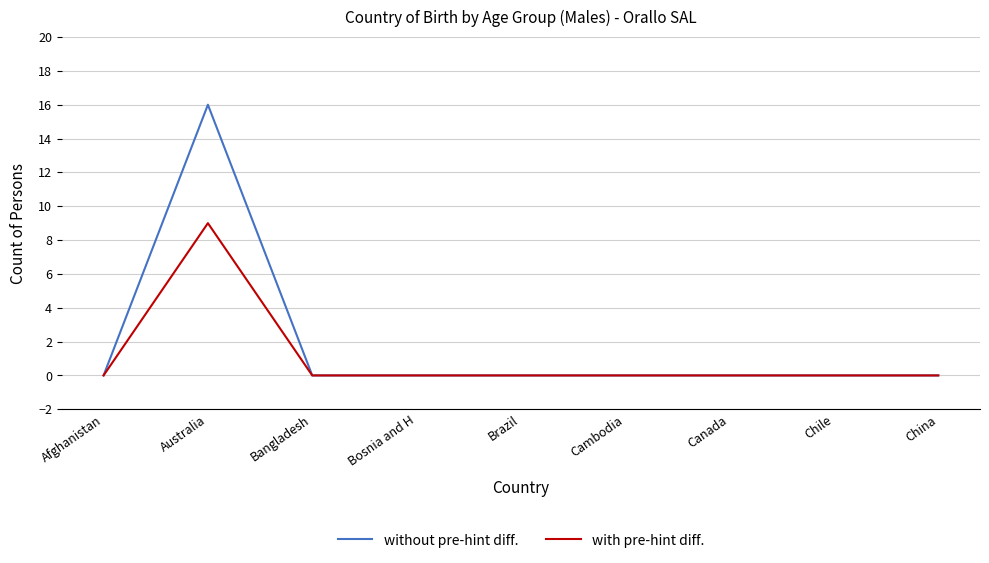

What is the difference between the maximum and minimum values in the without pre-hint diff. series?

16